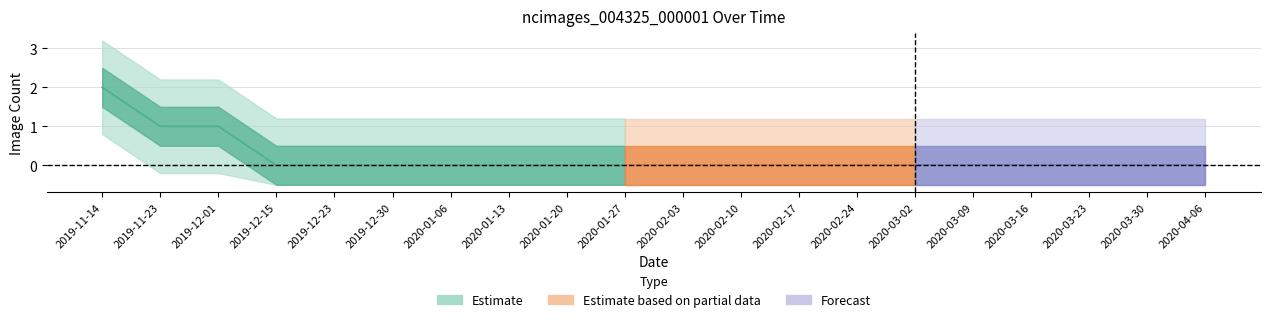

List the labels in order of value, largest first.

2019-11-14, 2019-11-23, 2019-12-01, 2019-12-15, 2019-12-23, 2019-12-30, 2020-01-06, 2020-01-13, 2020-01-20, 2020-01-27, 2020-02-03, 2020-02-10, 2020-02-17, 2020-02-24, 2020-03-02, 2020-03-09, 2020-03-16, 2020-03-23, 2020-03-30, 2020-04-06